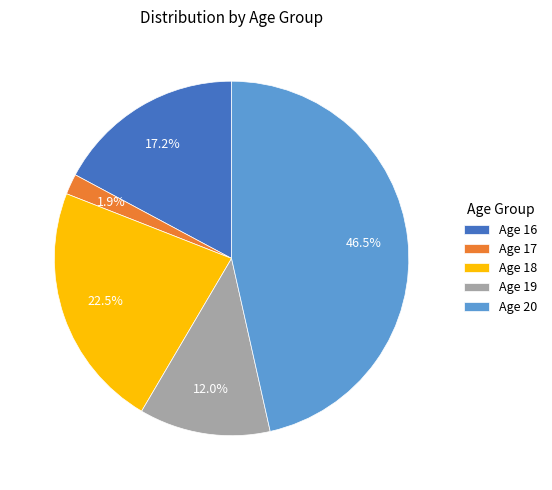

How many segments does this pie chart have?

5